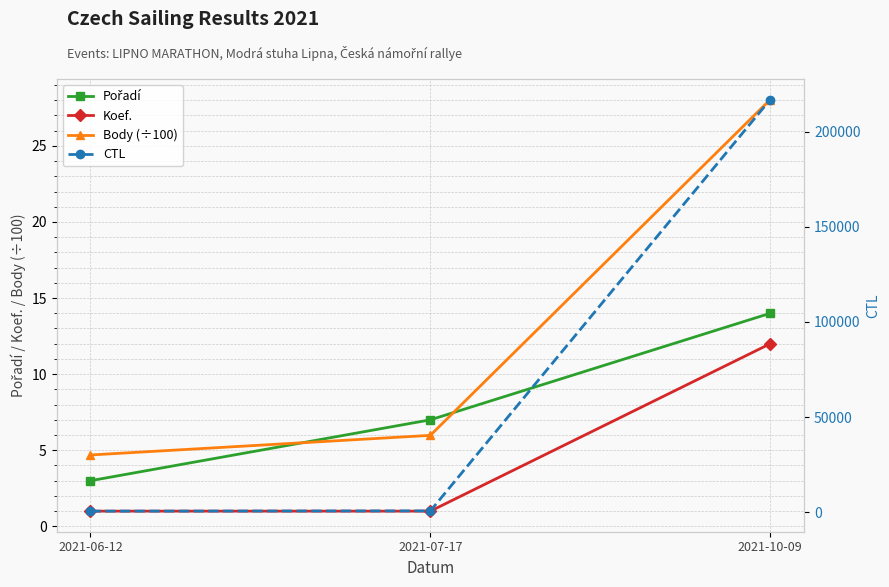

Which label corresponds to the largest value in the chart?

2021-10-09